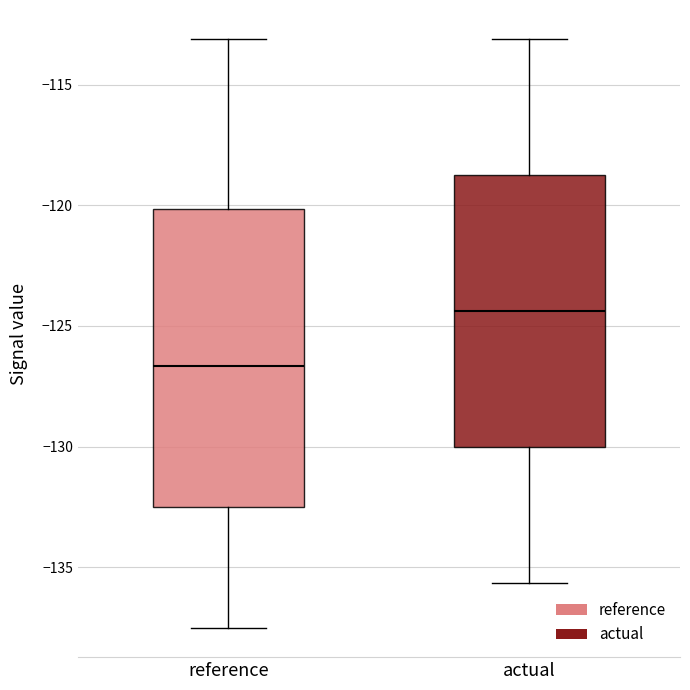

Reading left to right, read every box against the y-axis: the position of its median line, the range the box covers, and the ends of its whiskers. The values are not printed on the chart, so give them approximately, as read against the axis.

reference: median -126.5, box -132.5 to -120.0, whiskers -137.5 to -113.0
actual: median -124.5, box -130.0 to -119.0, whiskers -135.5 to -113.0